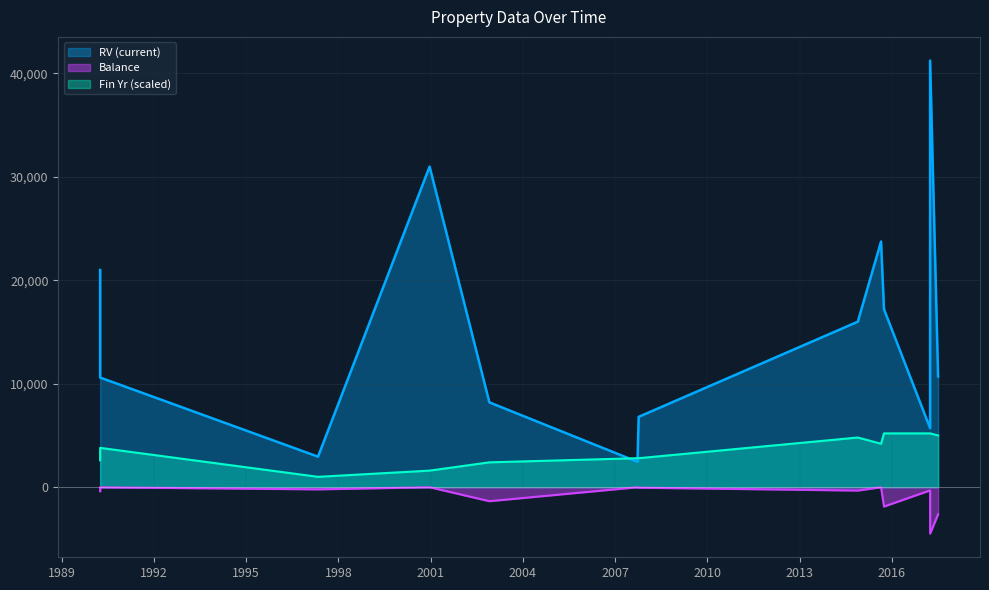

What is the sum of the RV (current) values at 2000-12-19 and 2017-07-05?

41700.0